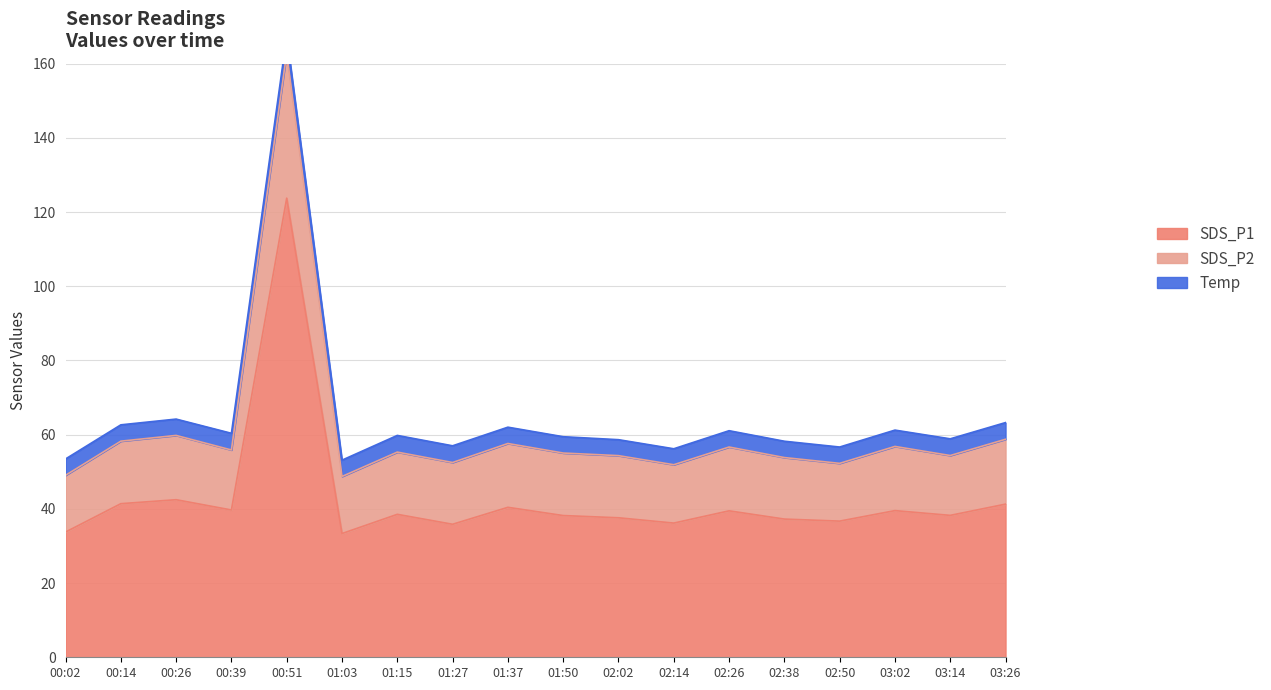

At which label does SDS_P1 reach its peak?

00:51